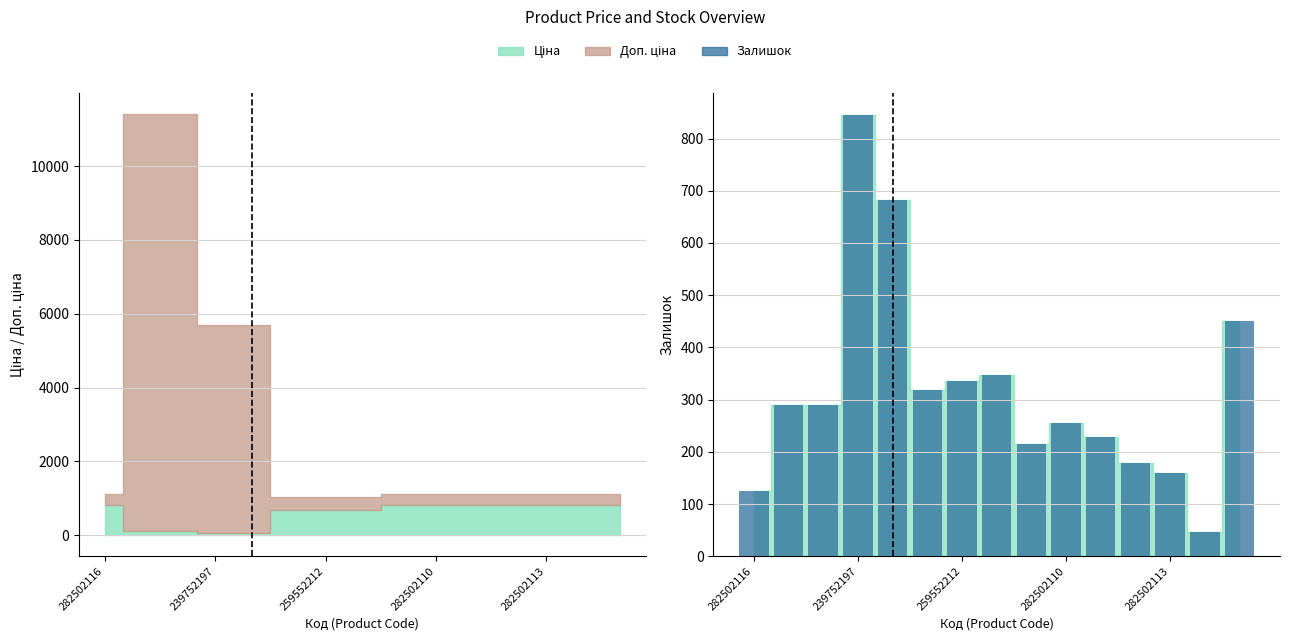

Which category has the lowest value across all series?

13